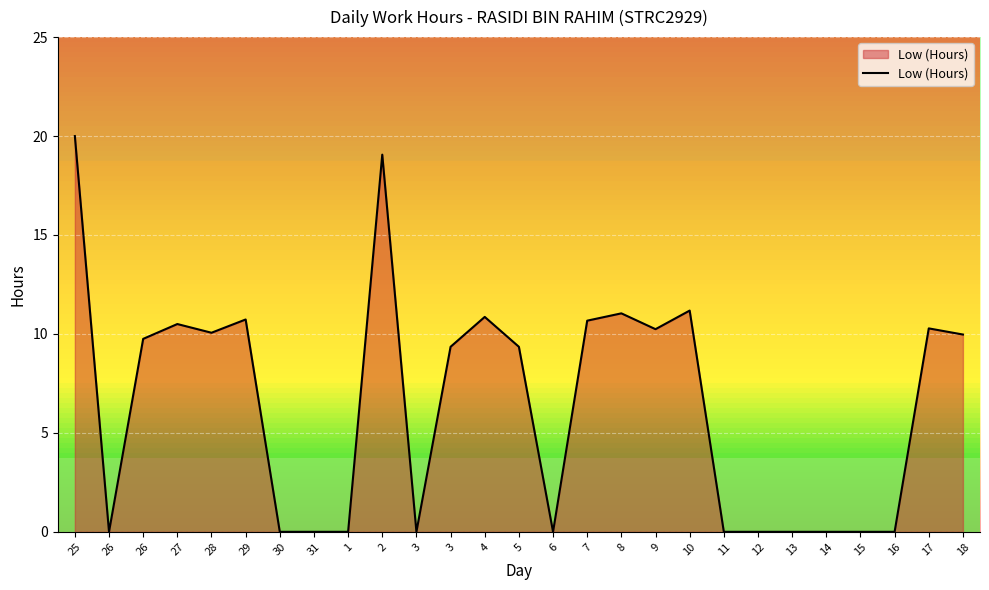

At which label is the value closest to 10?

18